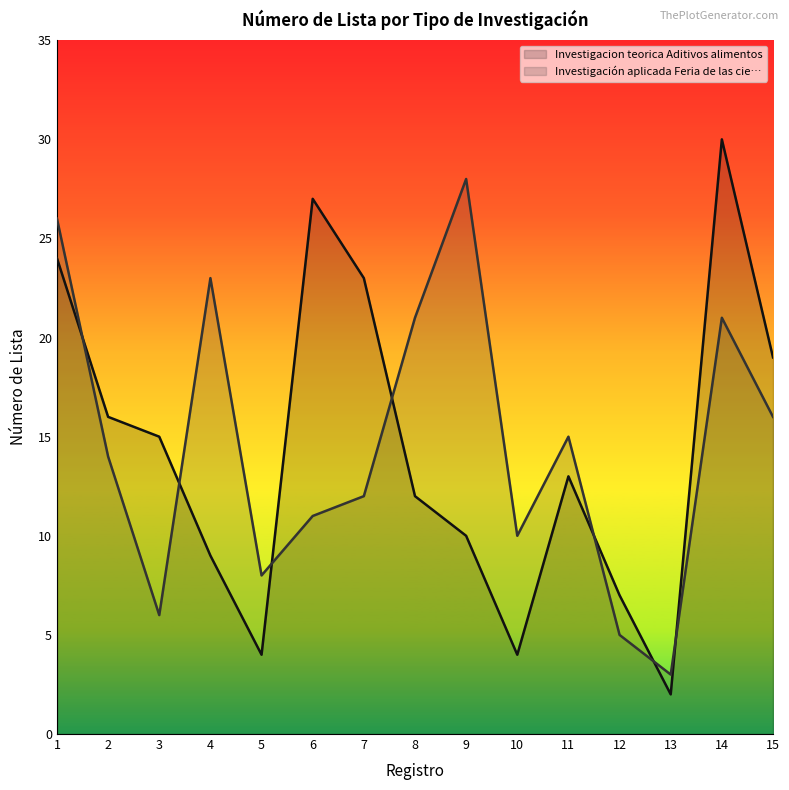

How many interior local valleys does the Investigación aplicada Feria de las cie… series have?

4